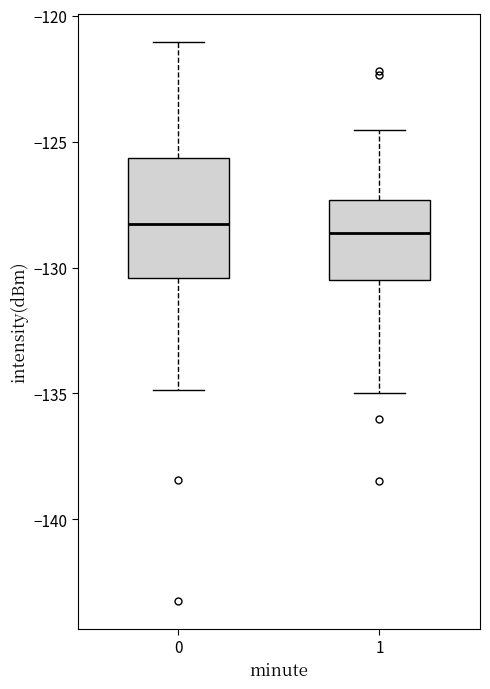

Which box is the tallest, from its lower edge to its upper edge?

0